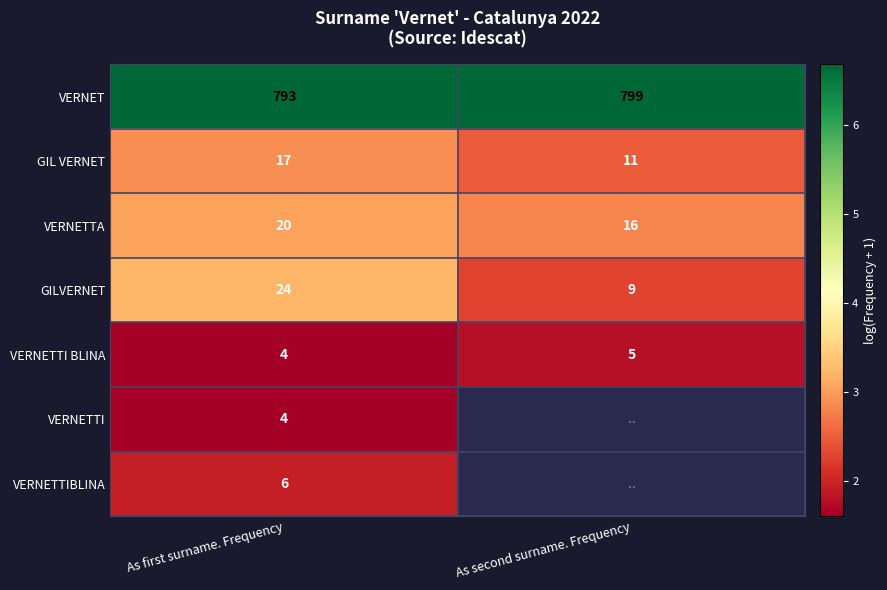

What is the spread (max minus min) of values at As first surname. Frequency?

789.0